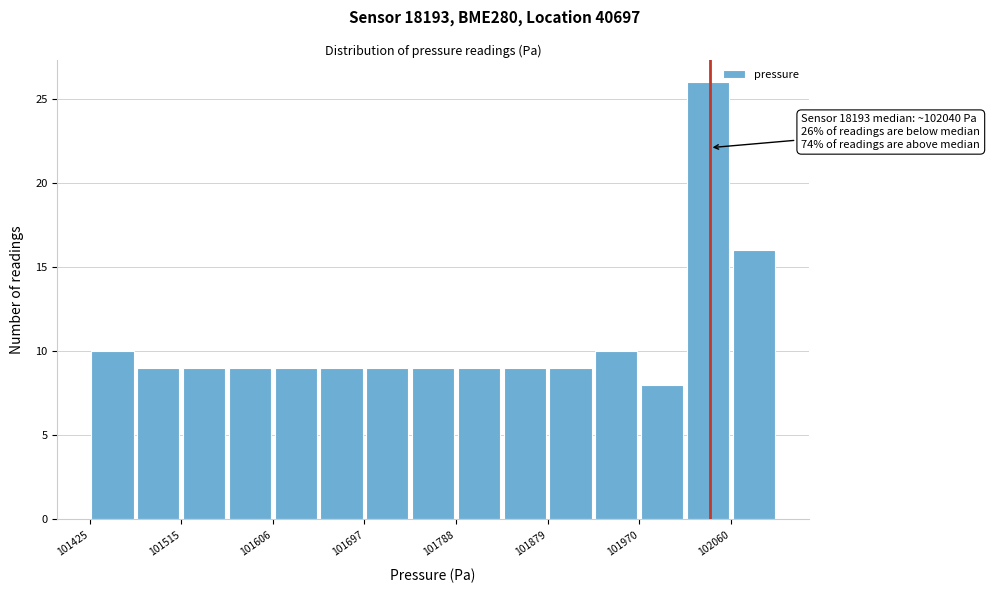

Over which range of the x-axis is the bar tallest?

102020 to 102060